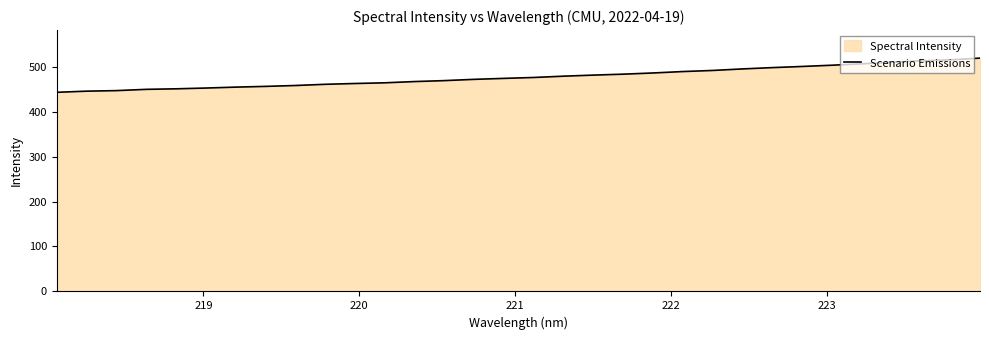

What is the smallest value displayed?

442.8